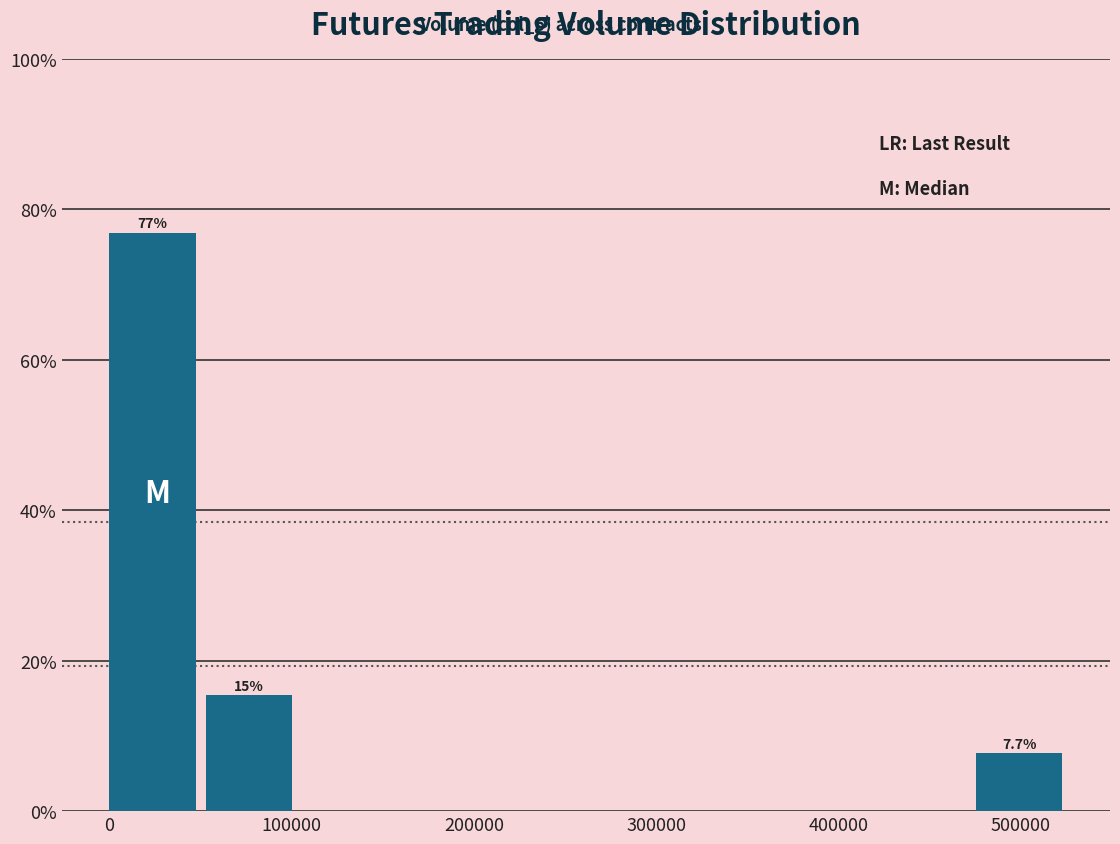

Over which range of the x-axis is the bar tallest?

0 to 50000